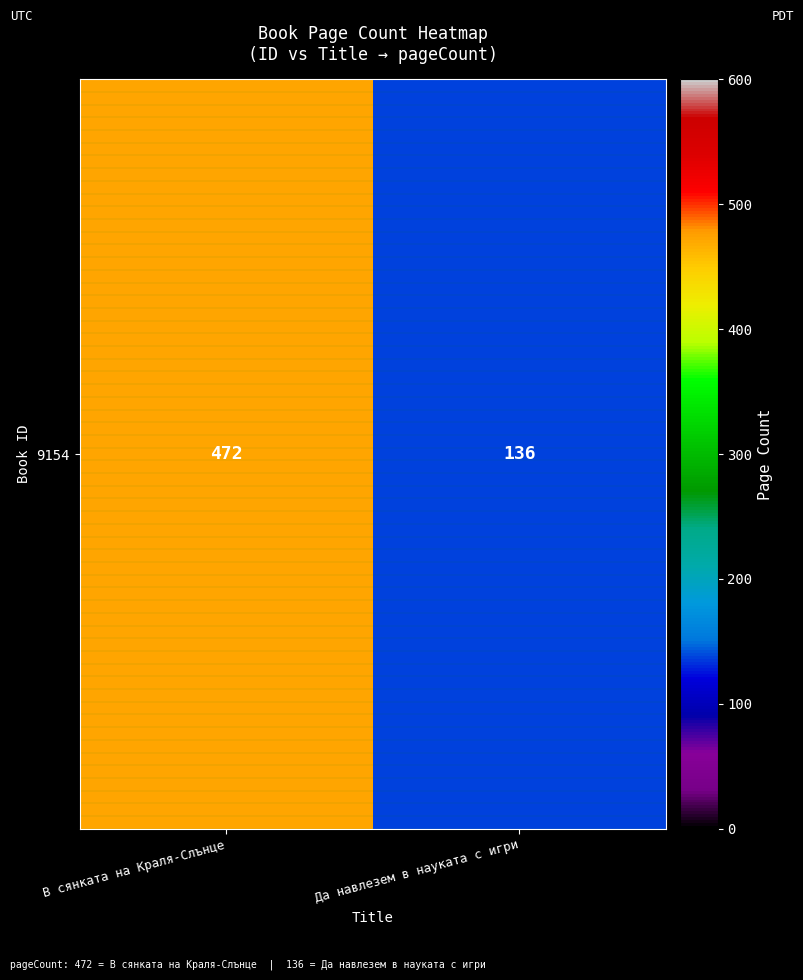

Is it true that the value at Да навлезем в науката с игри is 81?

False